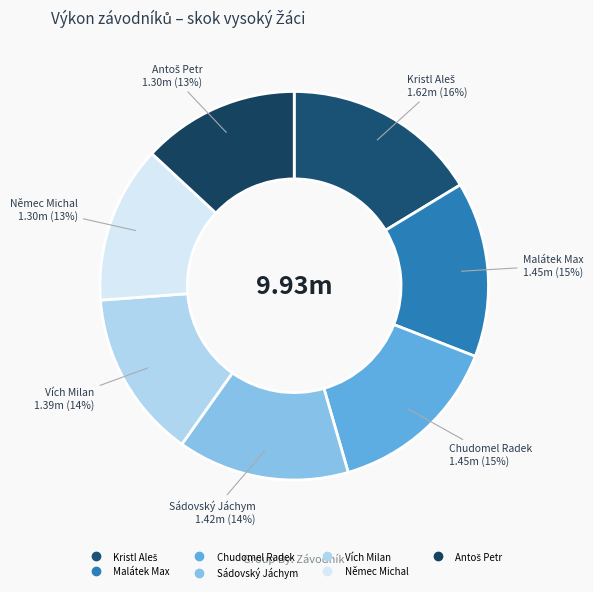

Combined, do Sádovský Jáchym and Němec Michal account for over 50%?

No